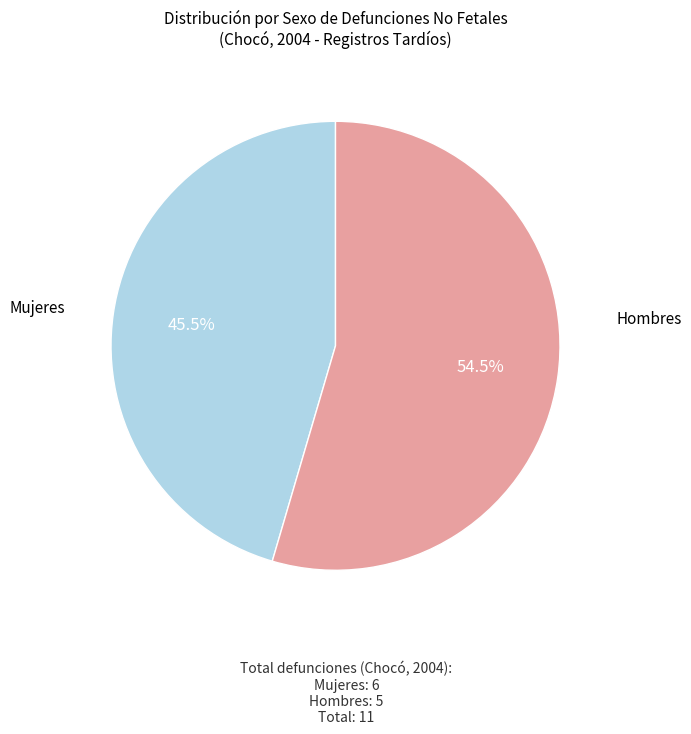

Which slice is the smallest?

Hombres